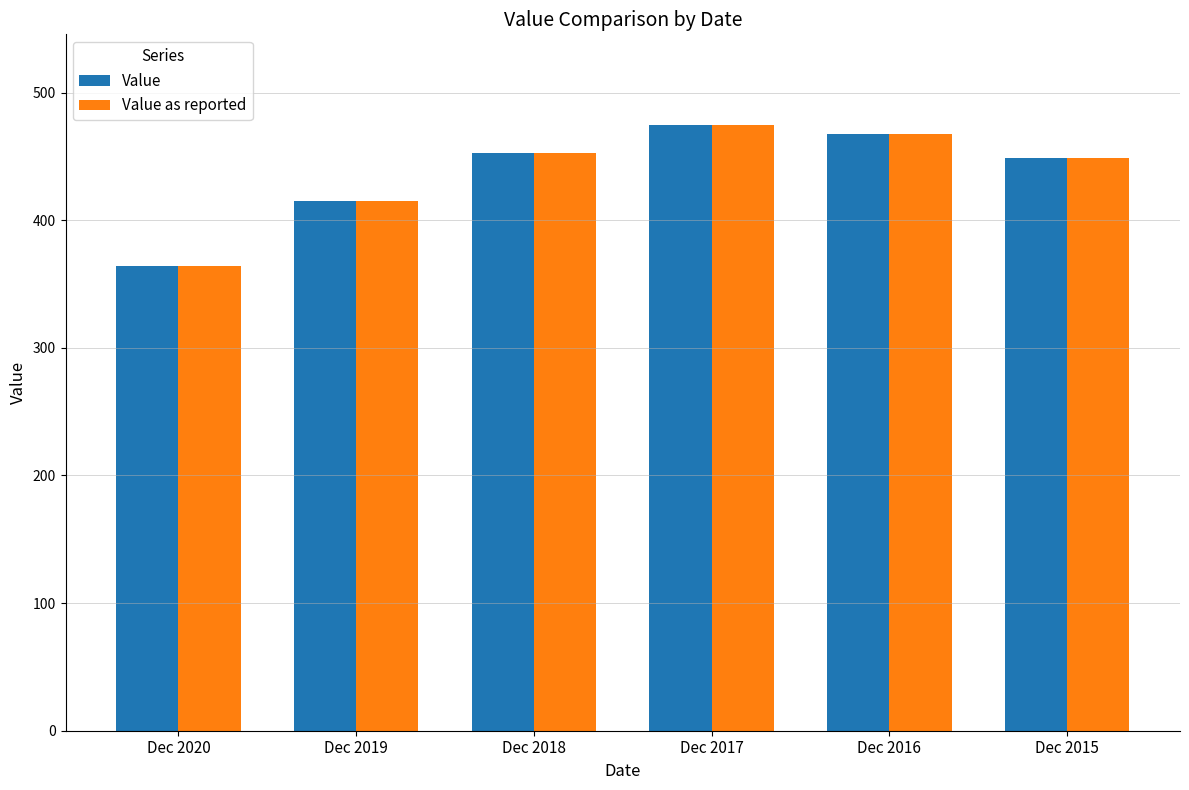

Reading left to right, list all the values displayed in this chart.

Value: Dec 2020=363.9	Dec 2019=415.1	Dec 2018=452.4	Dec 2017=474.5	Dec 2016=468.0	Dec 2015=449.1
Value as reported: Dec 2020=363.9	Dec 2019=415.1	Dec 2018=452.4	Dec 2017=474.5	Dec 2016=468.0	Dec 2015=449.1